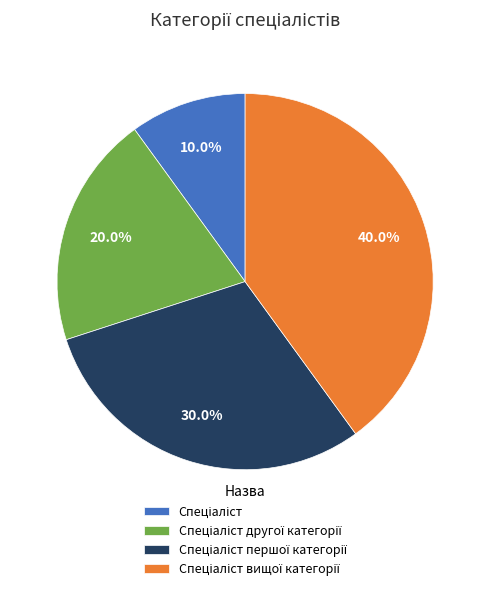

Is there a majority slice in this chart?

No